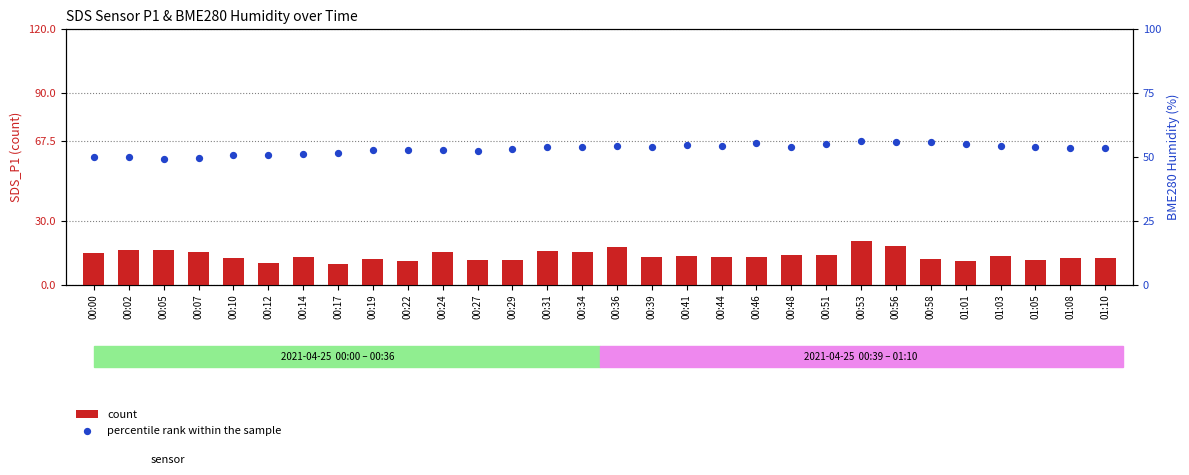

What are all the series names shown in the legend?

count, percentile rank within the sample